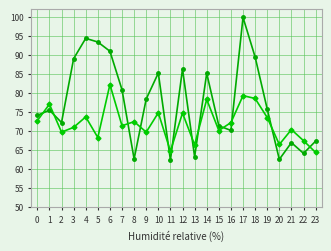

What is the difference between the highest and lowest values at 17?

20.6